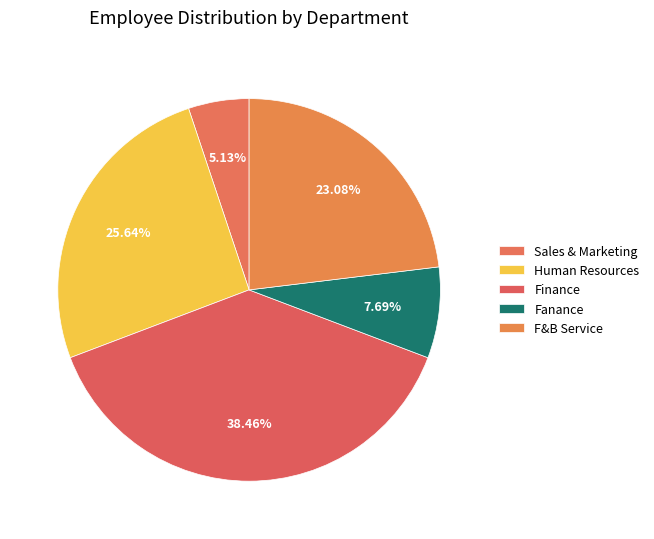

How many slices are in this pie chart?

5